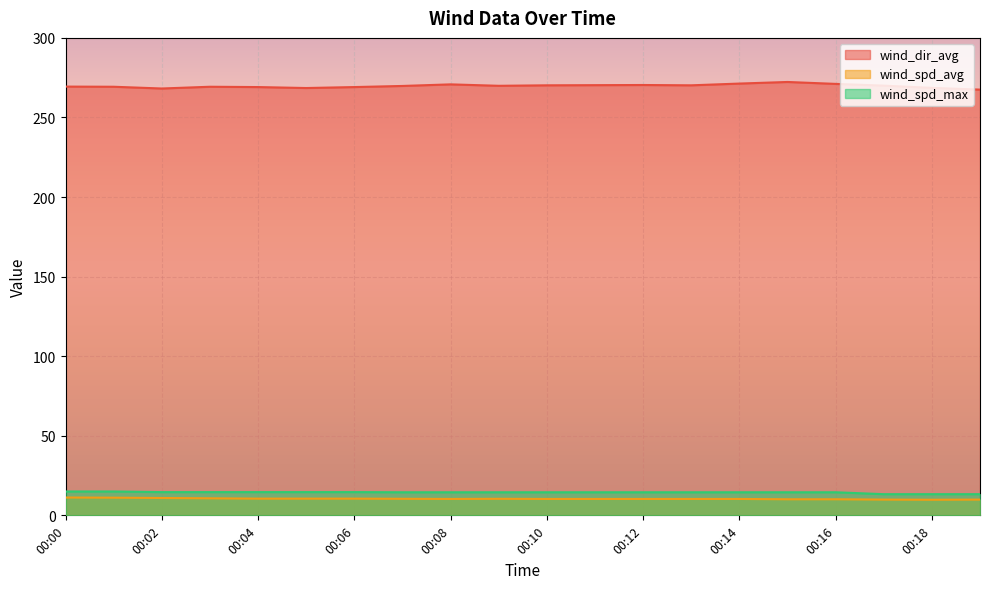

True or false: wind_dir_avg and wind_spd_avg intersect in this chart.

False